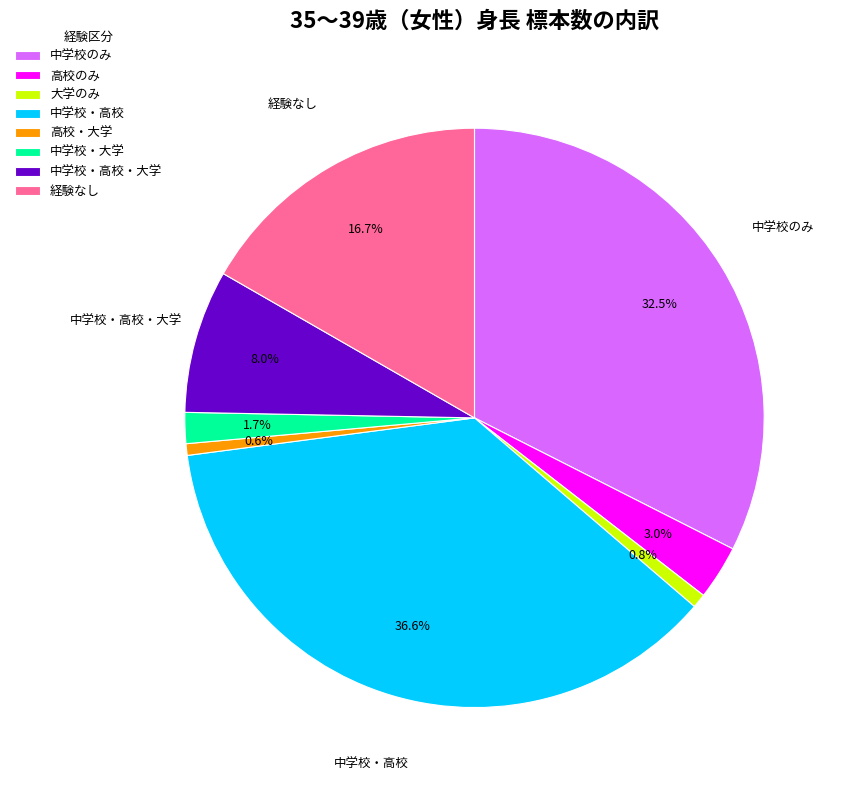

How much of the chart is everything except 高校のみ?

97.0%